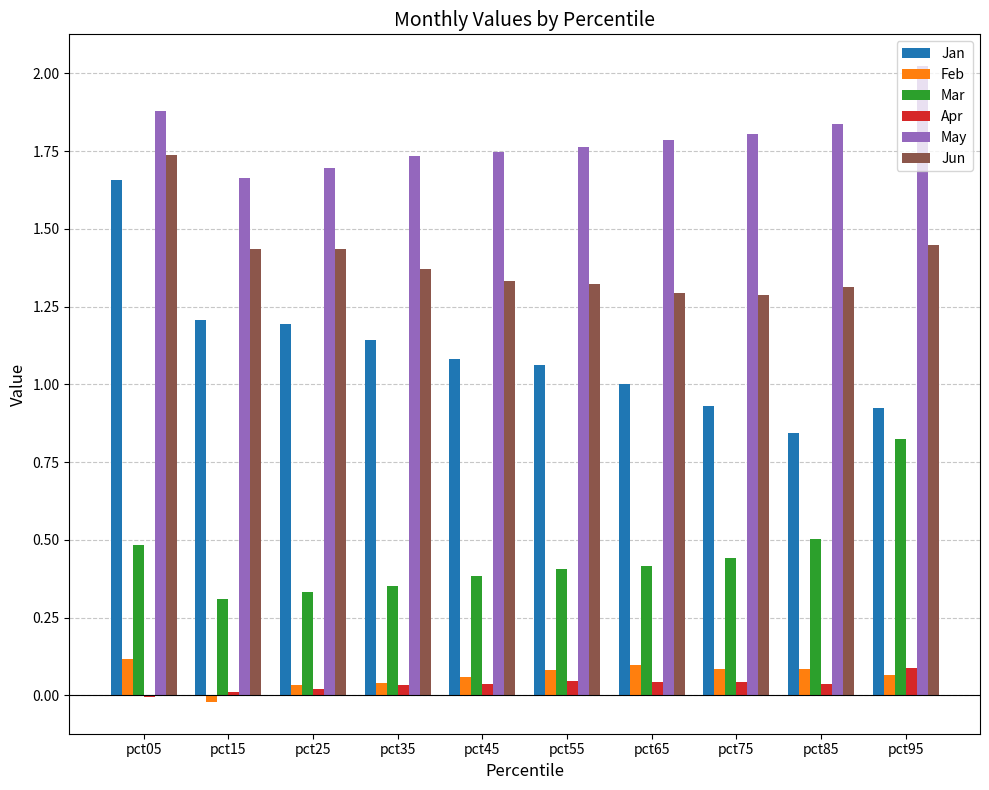

At which label does Apr first exceed 0?

pct15